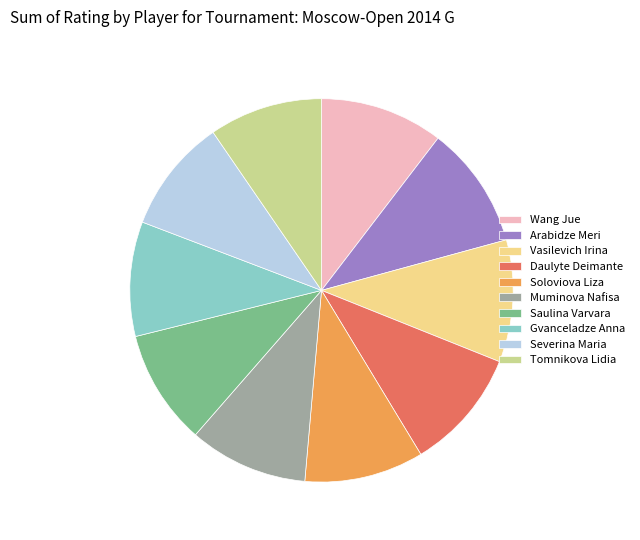

Approximately how many times larger is the value at Soloviova Liza compared to Daulyte Deimante?

1.0